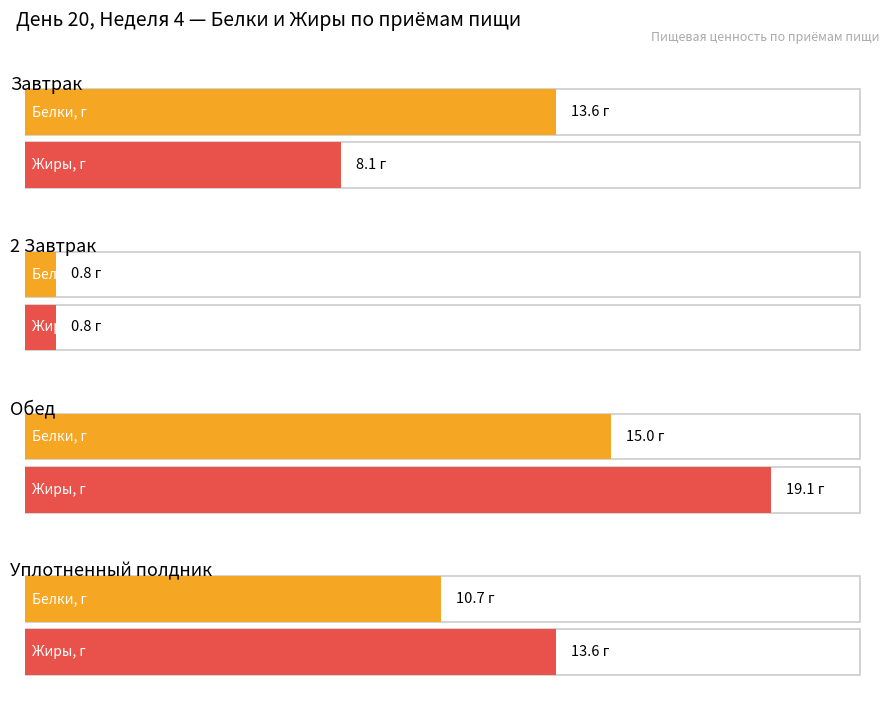

How many values in the Жиры, г series exceed 13?

2